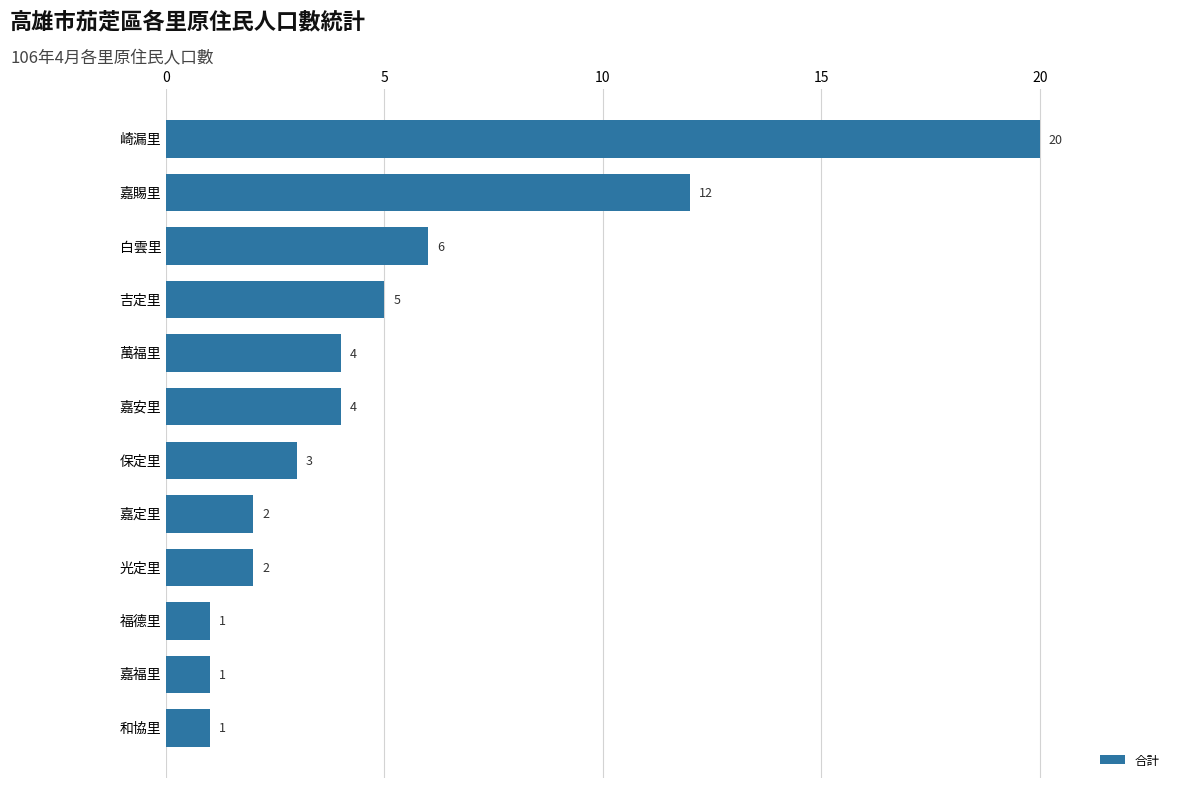

What is the greatest value displayed?

20